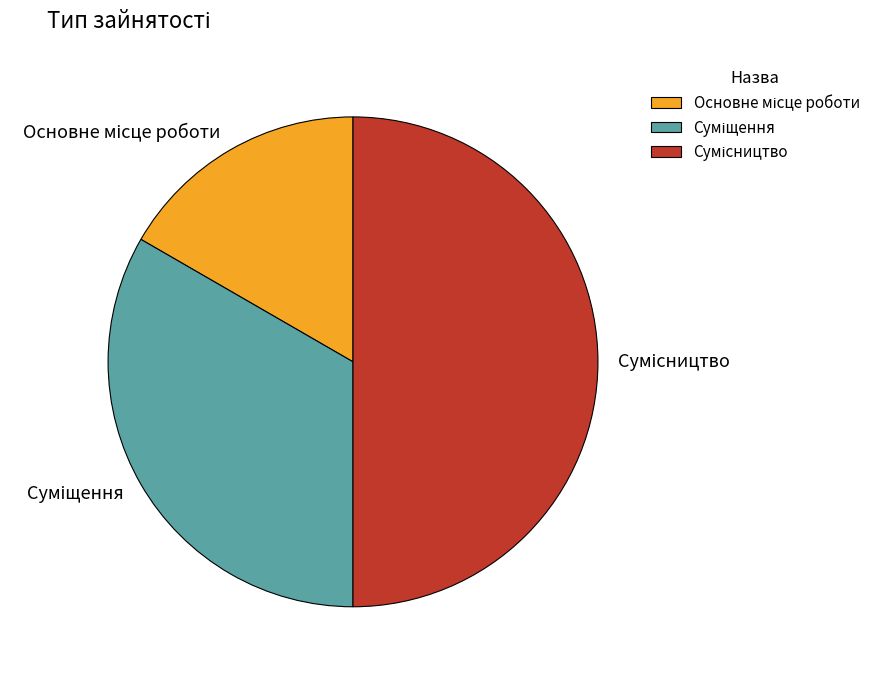

Is it true that Сумісництво is 61% of the pie?

False